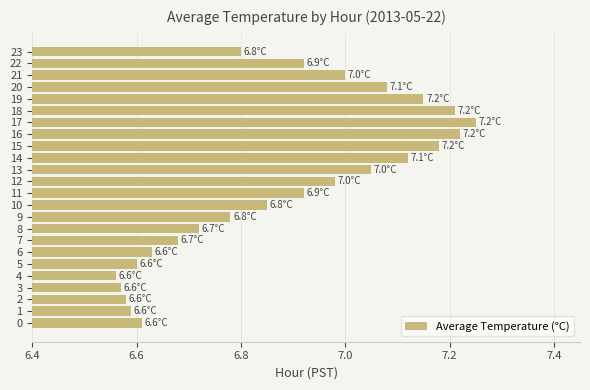

Approximately how many times larger is the value at 19 compared to 14?

1.0